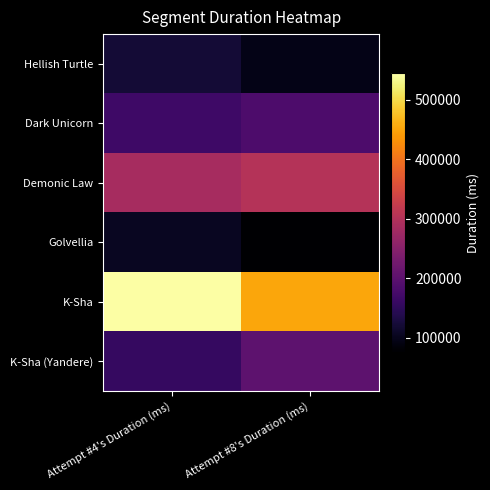

Rank the series at Attempt #4's Duration (ms) from lowest to highest value.

Golvellia, Hellish Turtle, K-Sha (Yandere), Dark Unicorn, Demonic Law, K-Sha